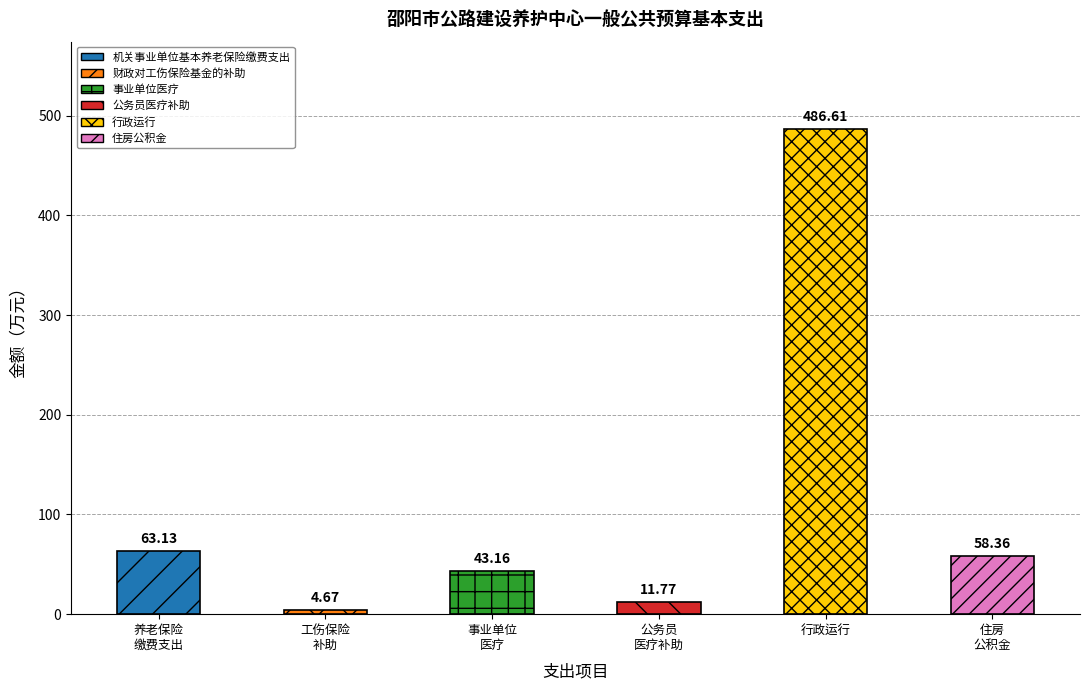

What value does the data have at 住房公积金?

58.4